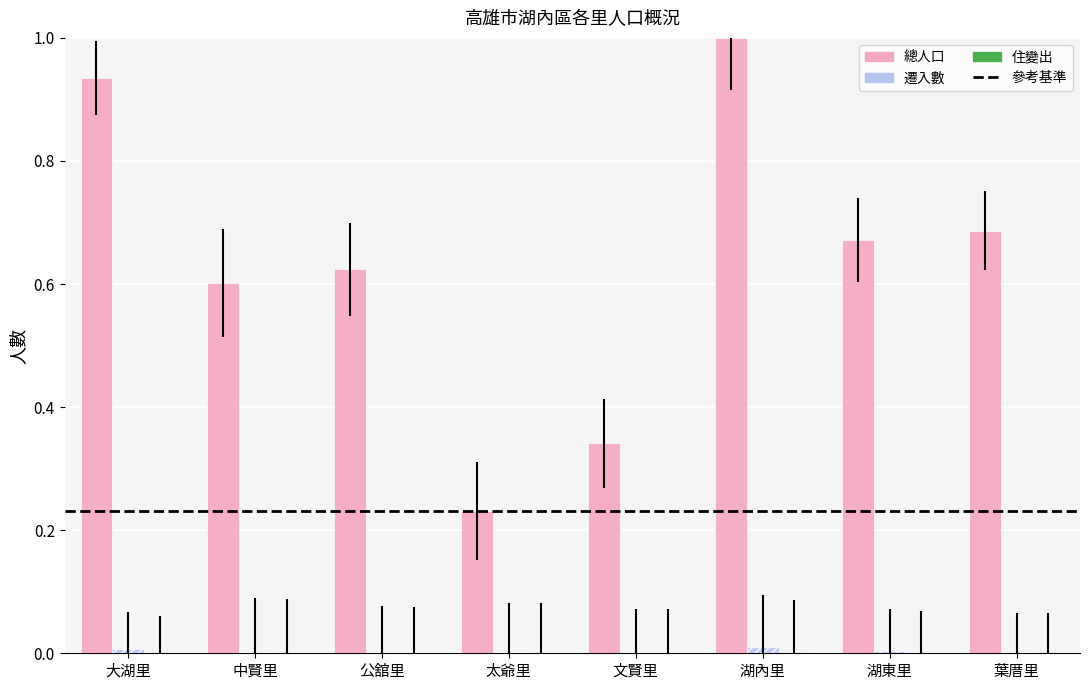

True or false: 遷入數 has a value of 0.0 at 太爺里.

True